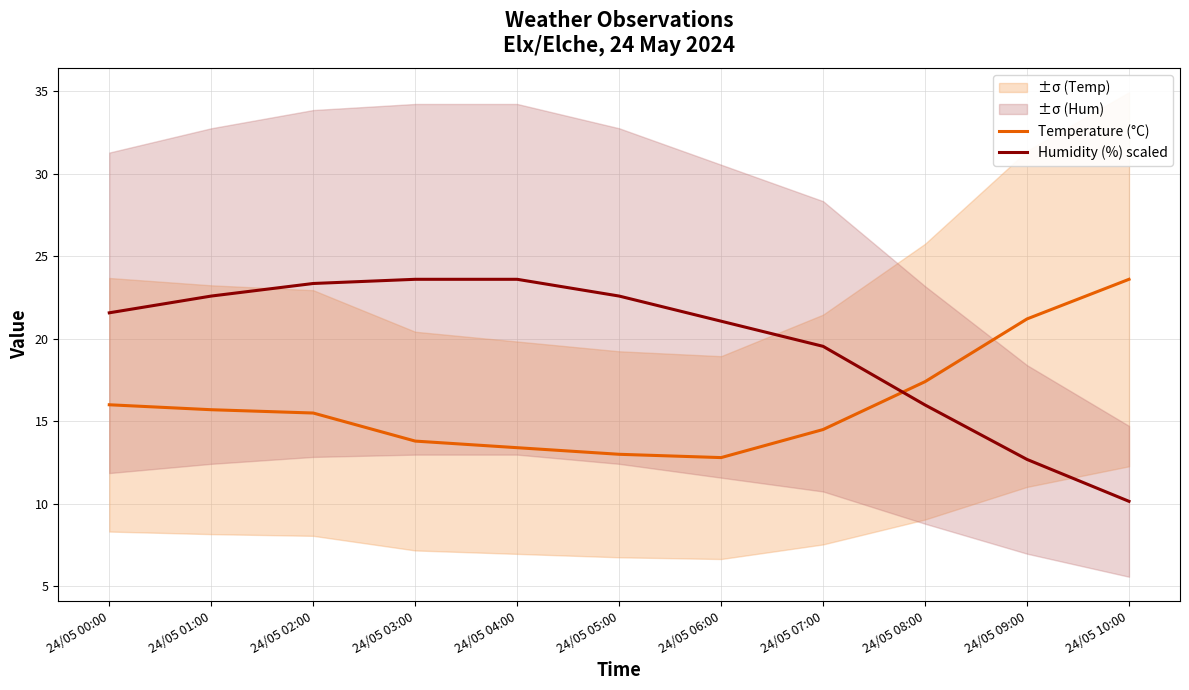

Reading right to left, list all the values displayed in this chart.

Temperature (°C): 23.6	21.2	17.4	14.5	12.8	13.0	13.4	13.8	15.5	15.7	16.0
Humidity (%) scaled: 10.2	12.7	16.0	19.5	21.1	22.6	23.6	23.6	23.3	22.6	21.6